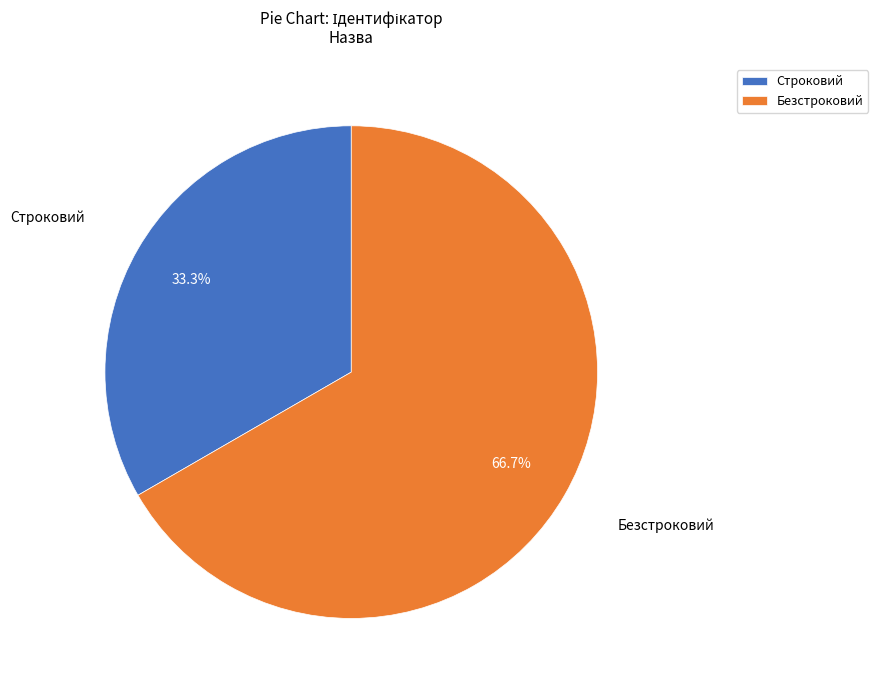

True or false: Безстроковий accounts for 67% of the total.

True